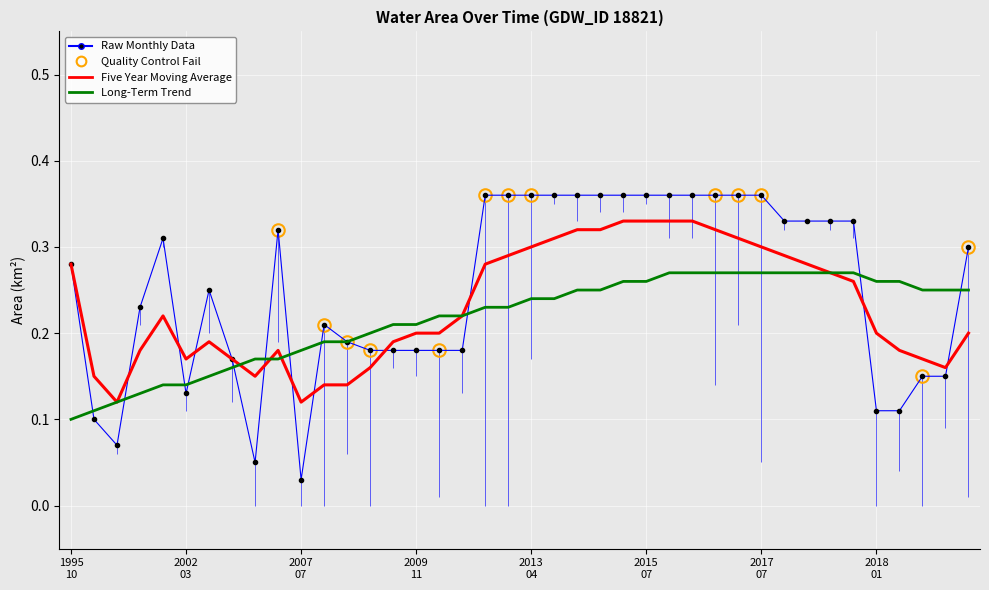

True or false: Raw Monthly Data has more than 2 points higher than both neighbors.

True